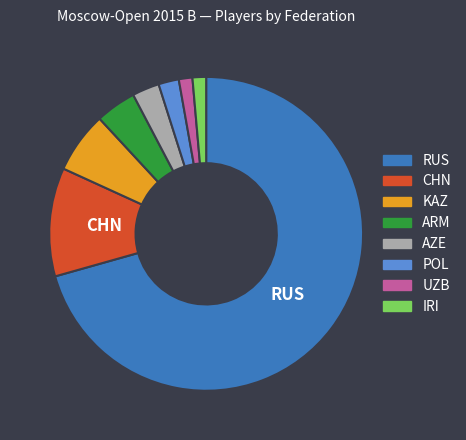

Which category has the biggest portion of the pie?

RUS